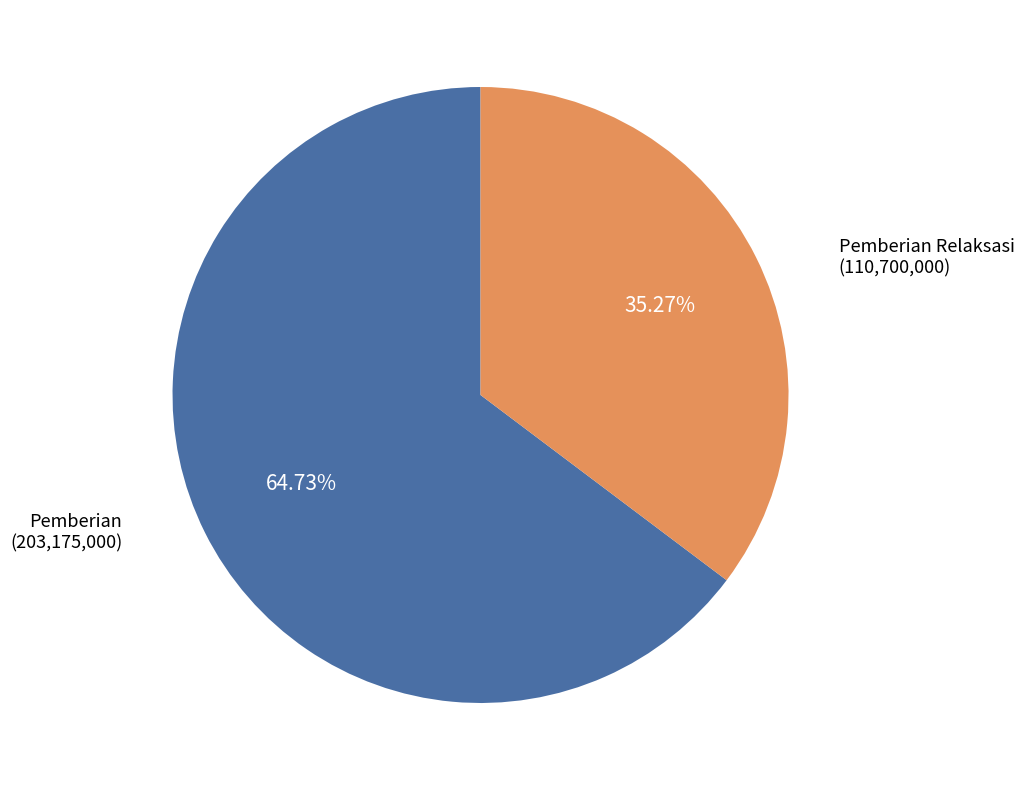

What is the ratio of the value at Pemberian (203,175,000) to the value at Pemberian Relaksasi (110,700,000)?

1.8